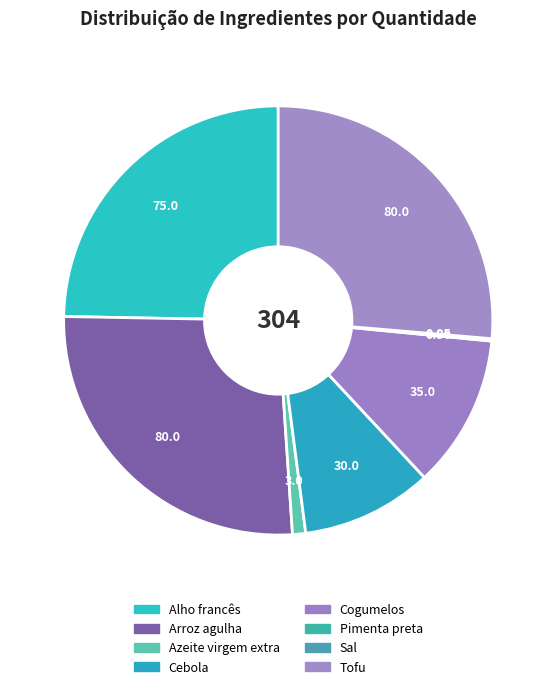

Count the number of slices in the pie.

8